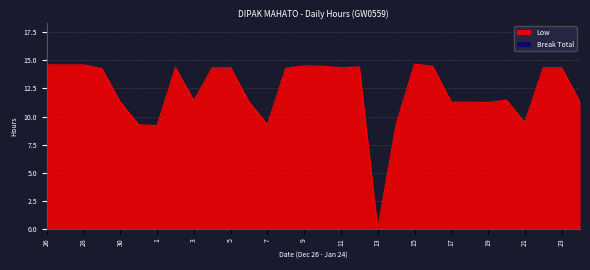

At which category does the chart reach its peak across all series?

15